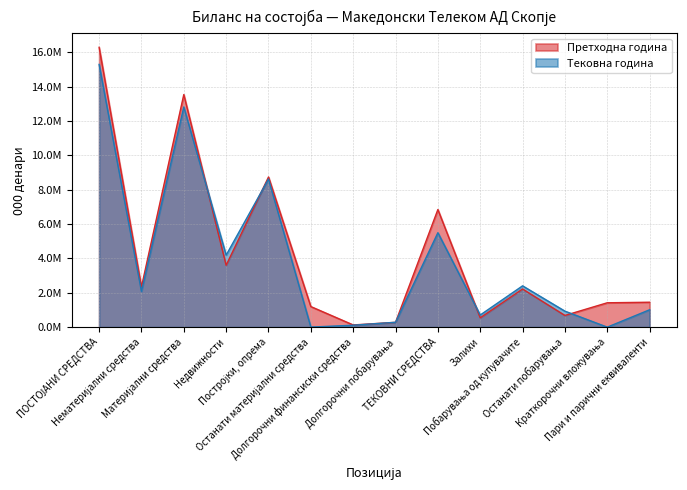

Where do Претходна година and Тековна година first cross each other?

Материјални средства and Недвижности